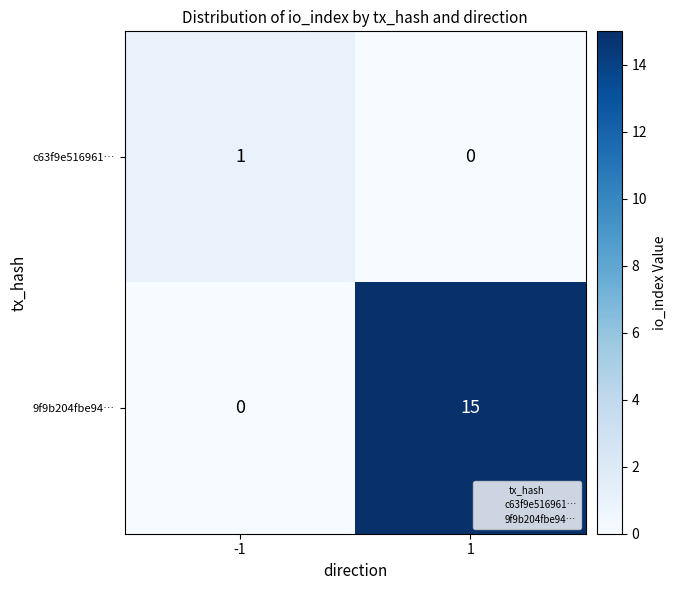

What is the difference between the 9f9b204fbe94… values at -1 and 1?

15